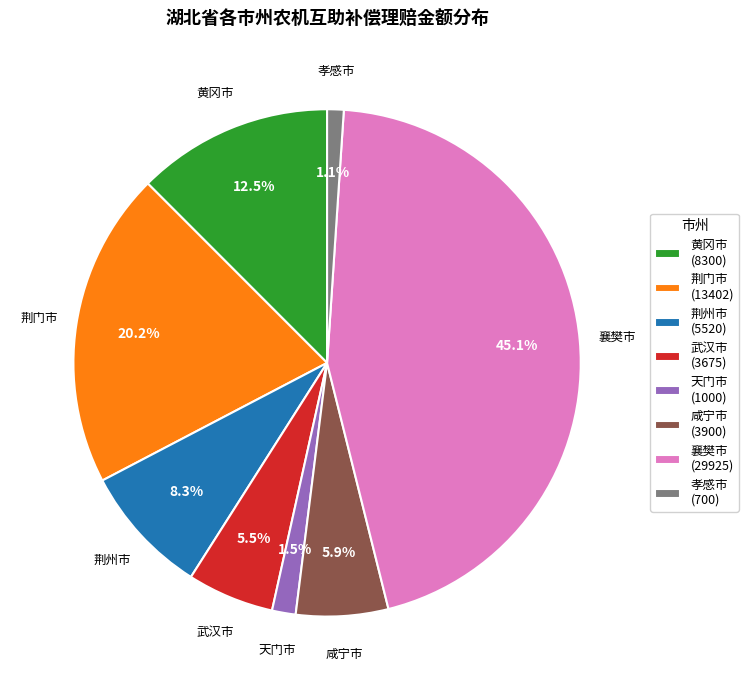

Is it true that 咸宁市 is 1% of the pie?

False